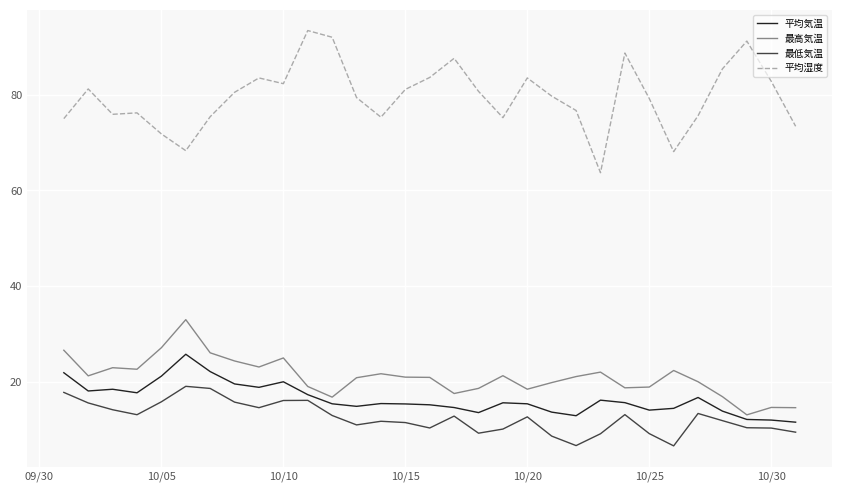

Which series has the largest range (max minus min)?

平均湿度